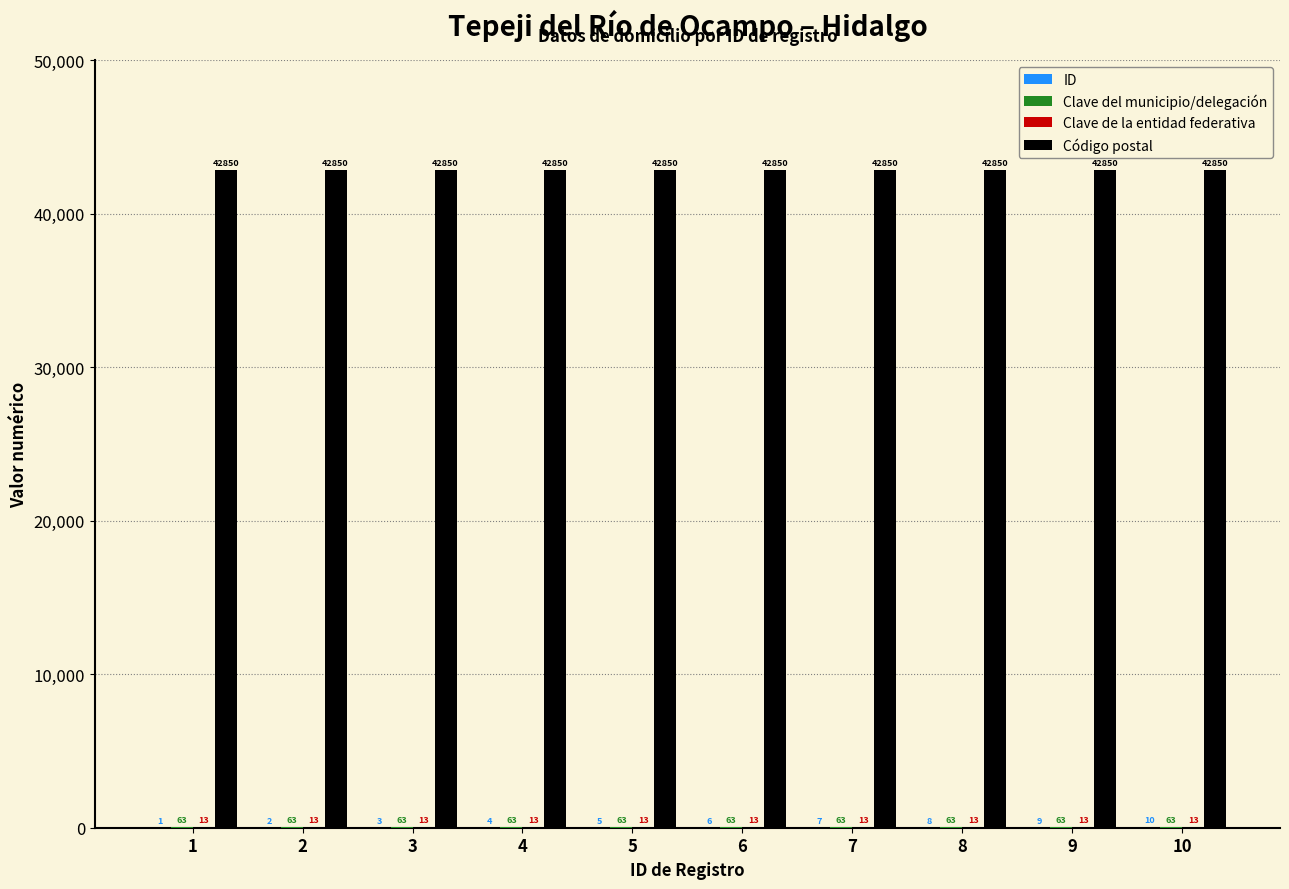

The value of Código postal at 4 is 42850. True or false?

True